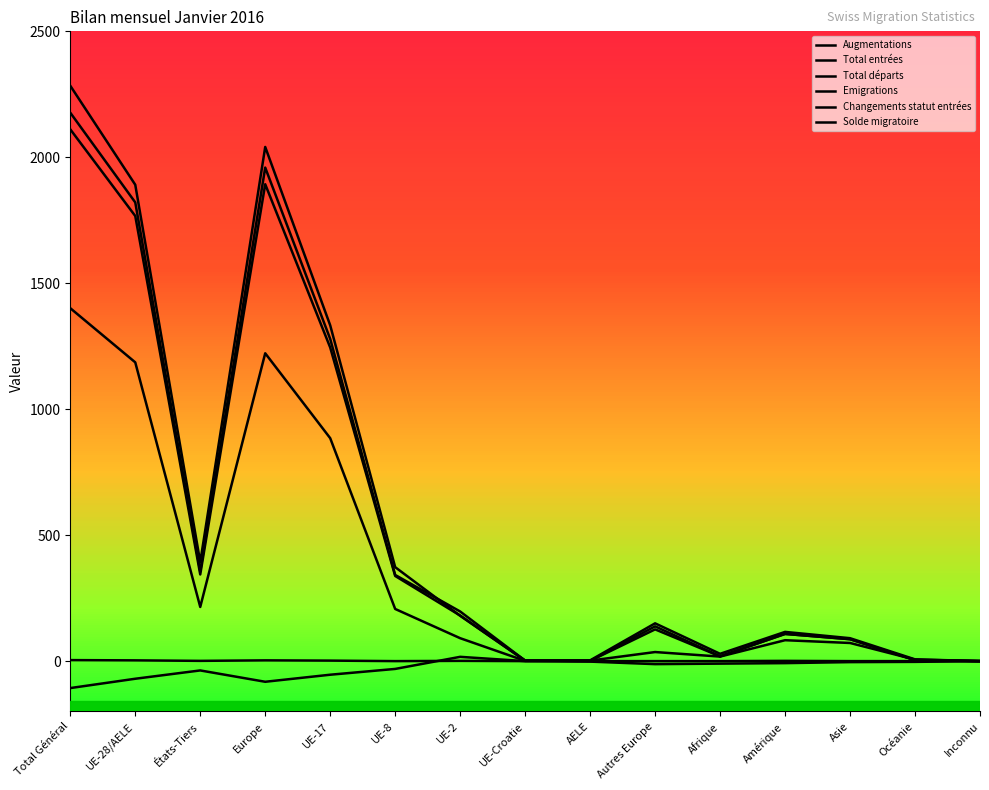

Which has a higher value, Asie or AELE?

Asie